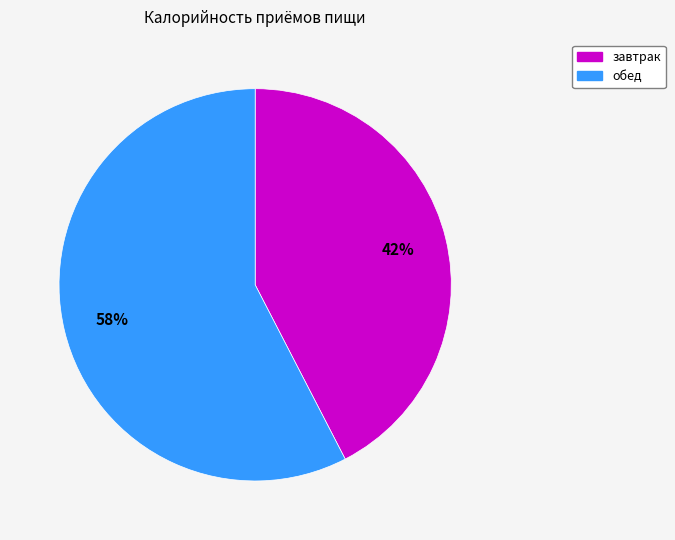

What is the largest slice in the pie chart?

обед